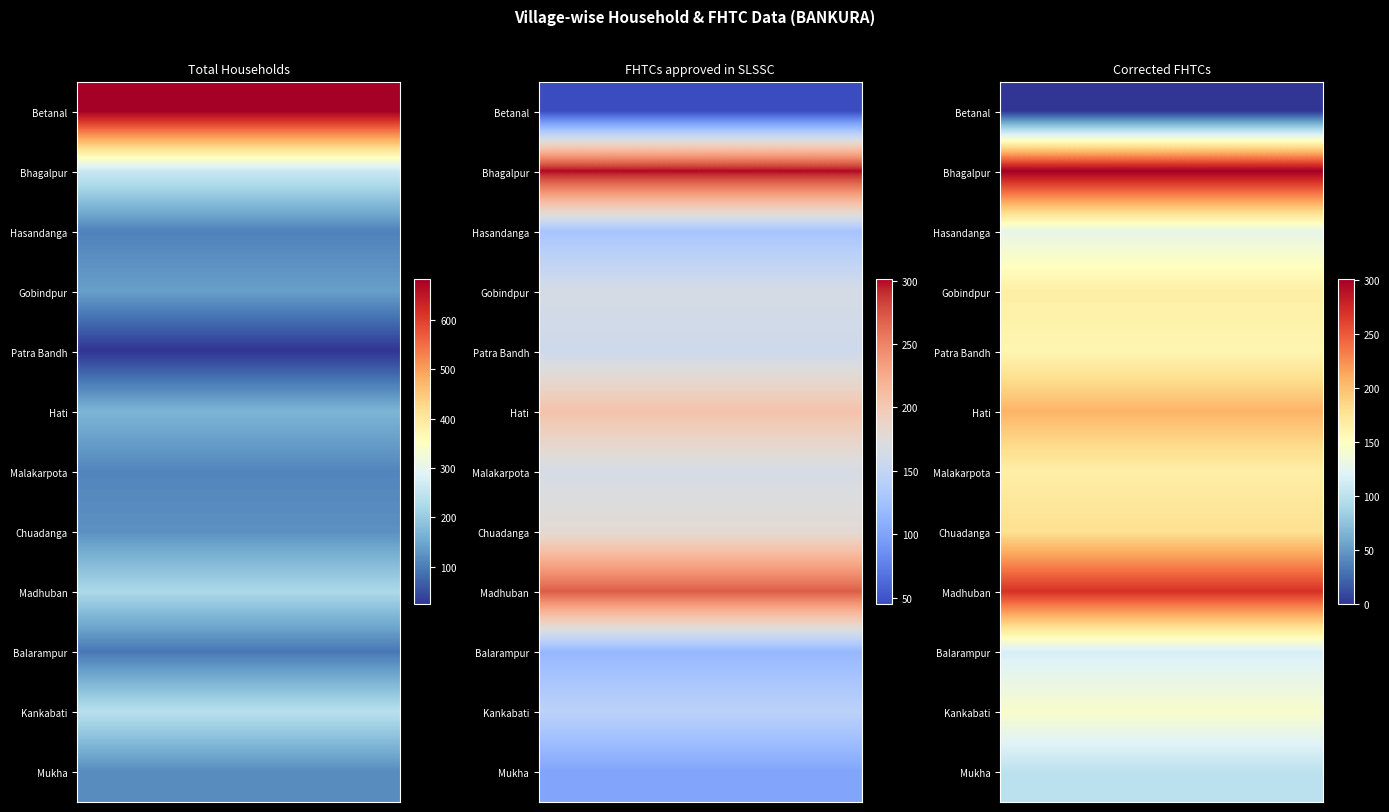

Between 0 and 2, which series saw the biggest shift?

Betanal